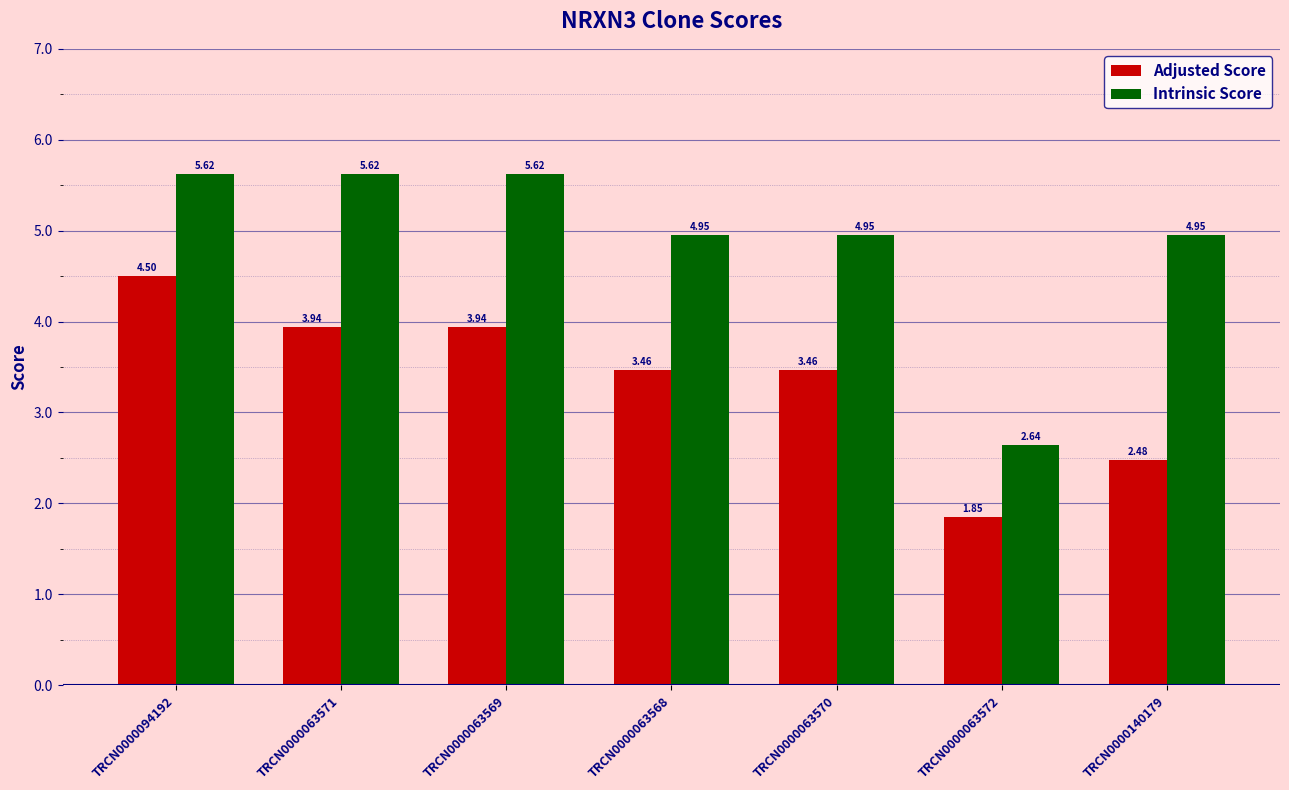

The Intrinsic Score series shows 1.0 at TRCN0000063572. True or false?

False